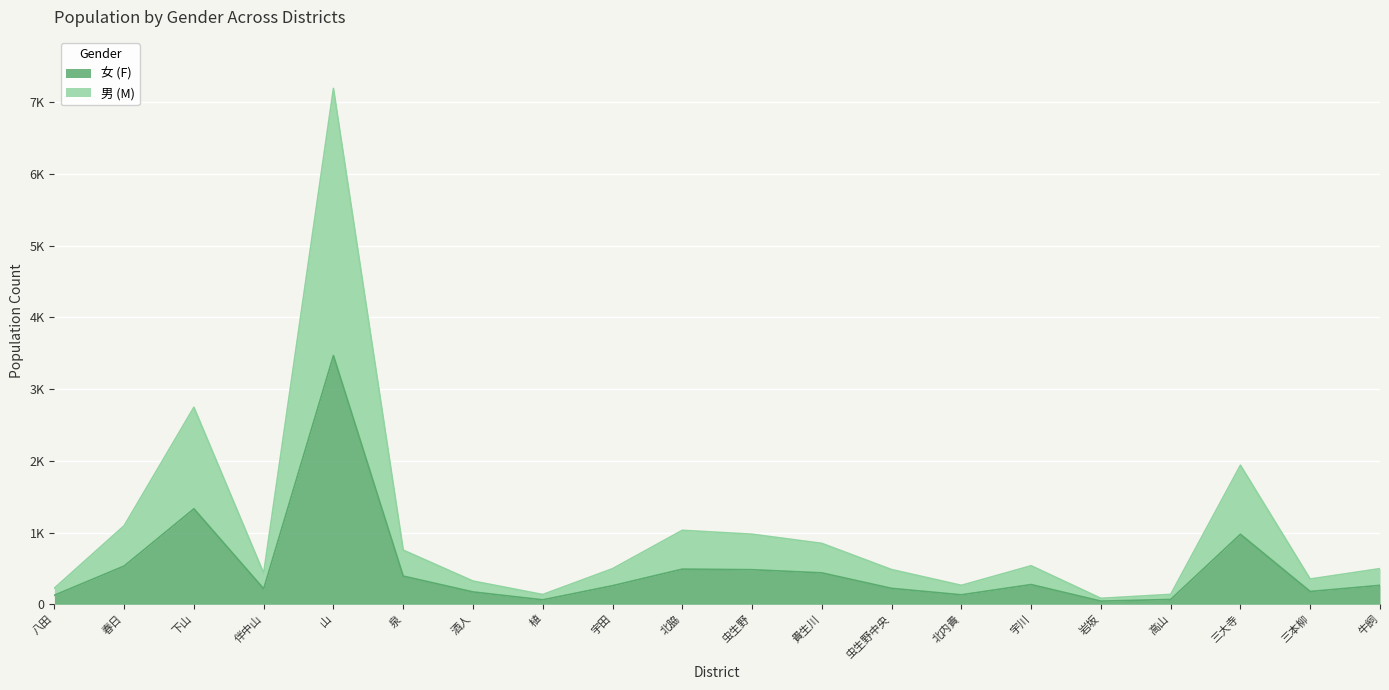

How many data points in 女 are less than 264?

10